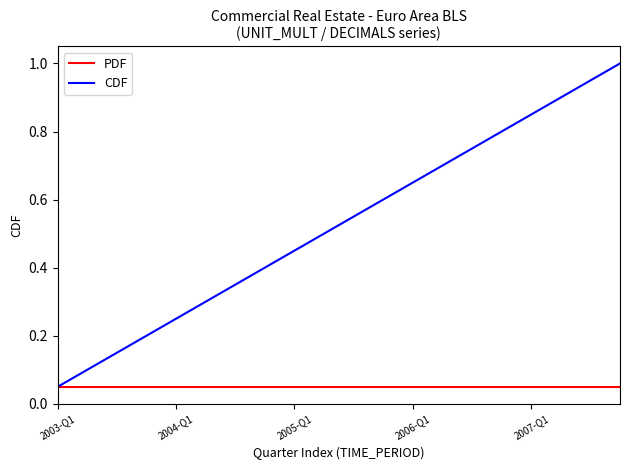

Count the number of data series in this chart.

2